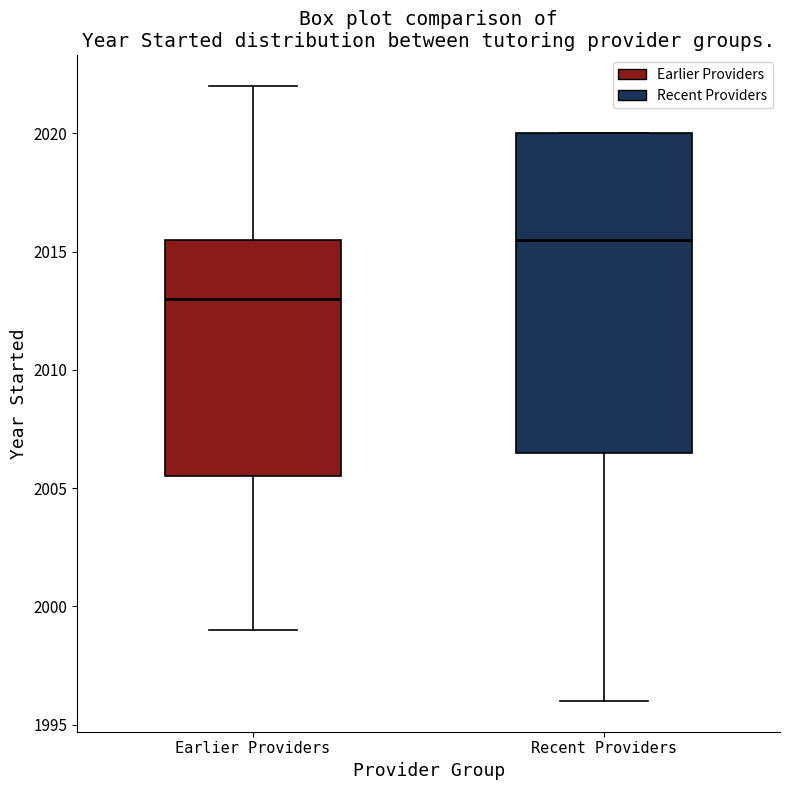

Comparing the boxes themselves (not the whiskers), which one is the tallest?

Recent Providers